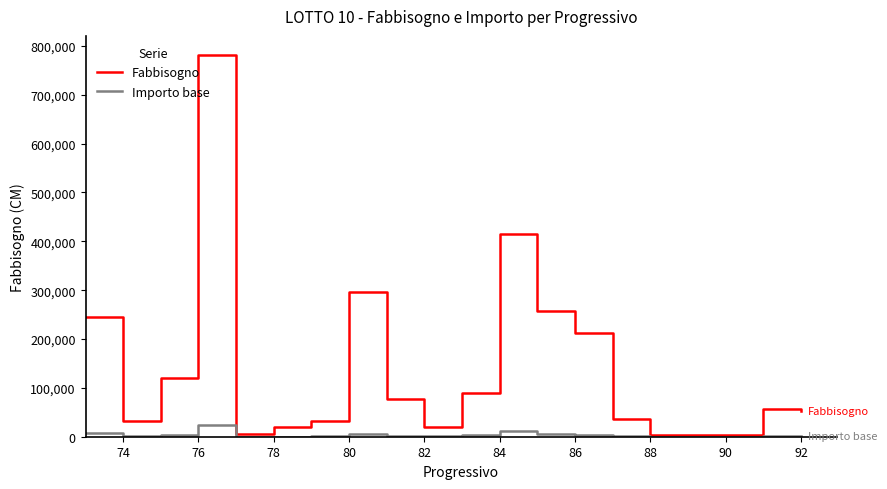

Which series has the largest range (max minus min)?

Fabbisogno